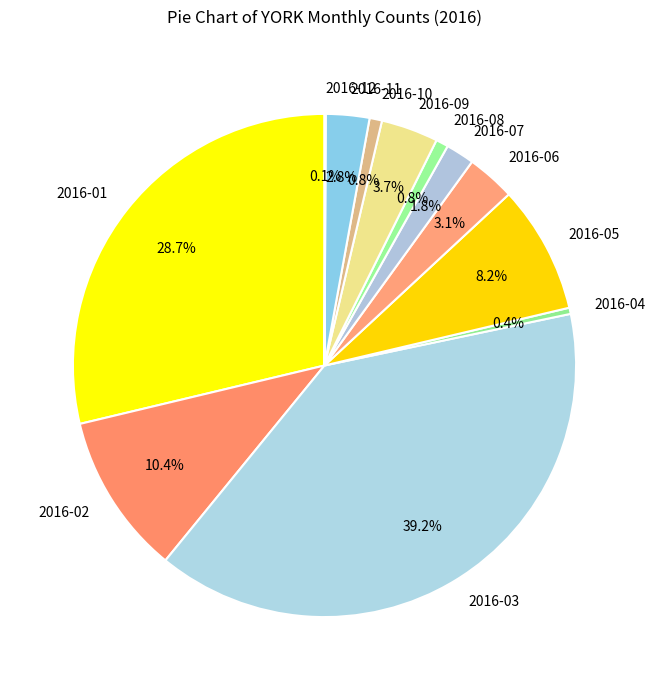

Which slice is the largest?

2016-03